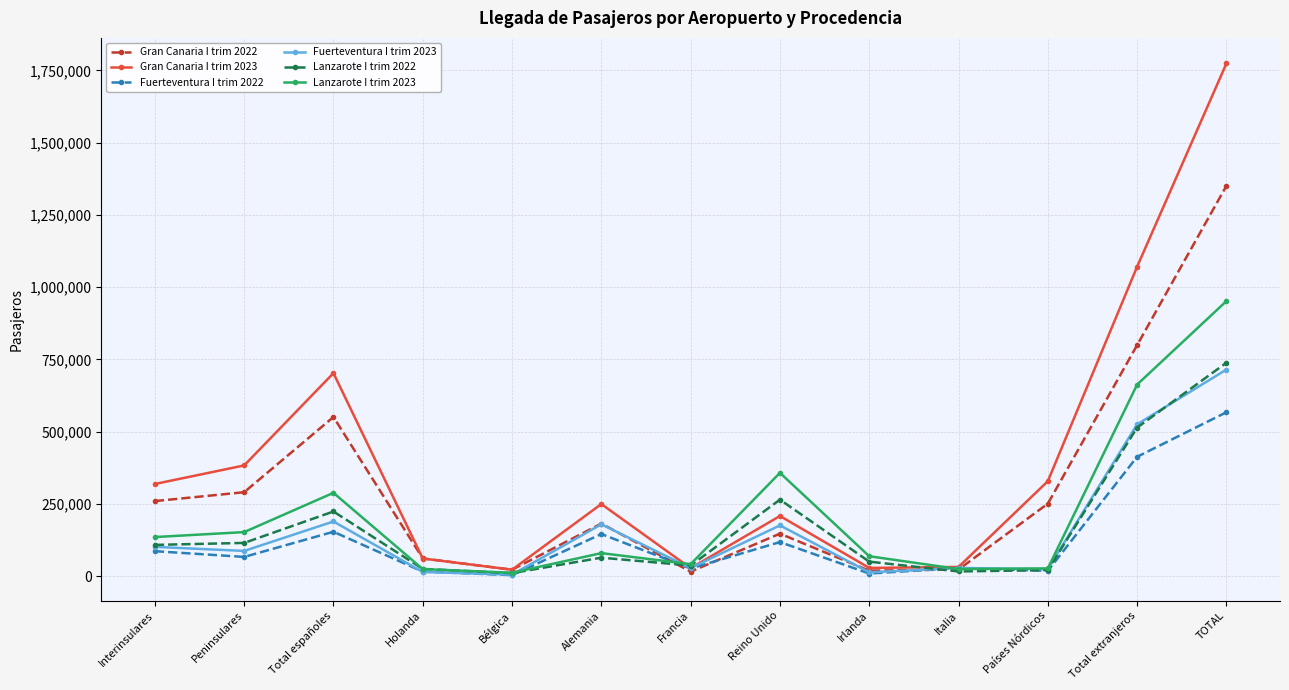

How many distinct data groups are displayed?

6